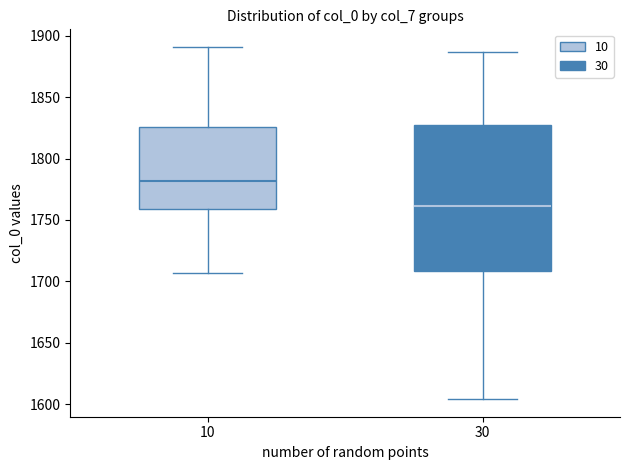

Reading left to right, transcribe this box plot: for each box, give where its median line is, the range the box spans, and where its two whiskers end, as read against the y-axis. The values are not printed on the chart, so give them approximately, as read against the axis.

10: median 1780, box 1760 to 1825, whiskers 1705 to 1890
30: median 1760, box 1710 to 1825, whiskers 1605 to 1885